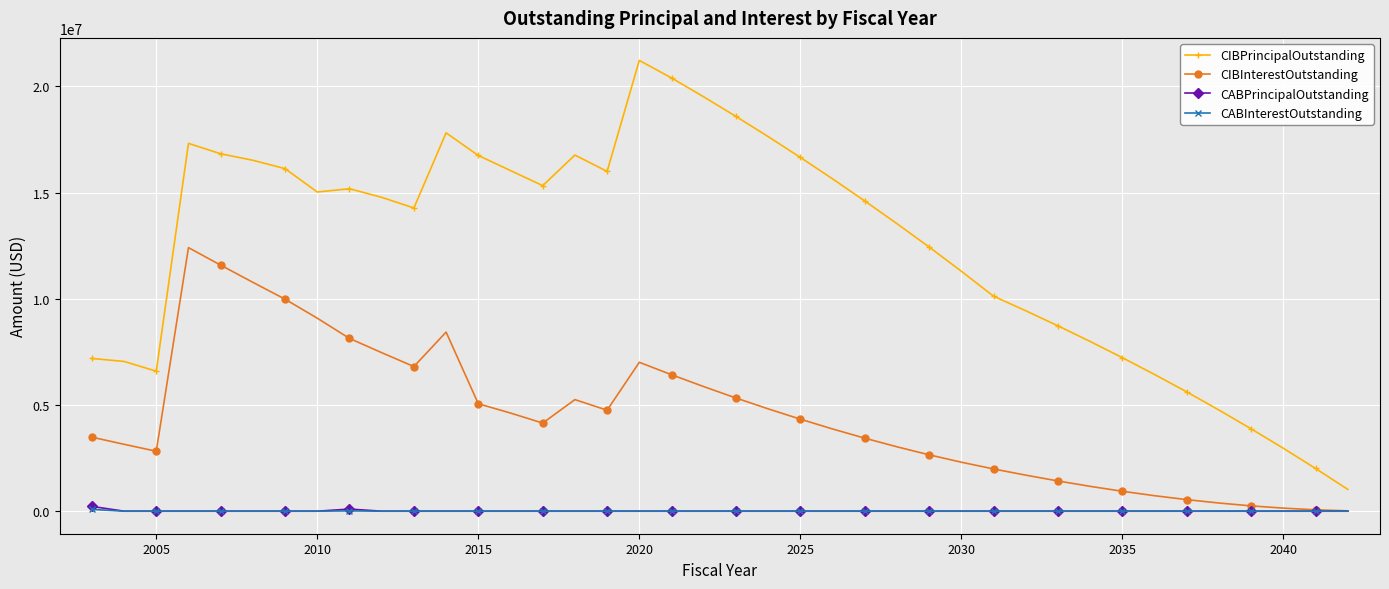

Which series has the largest total across all categories?

CIBPrincipalOutstanding